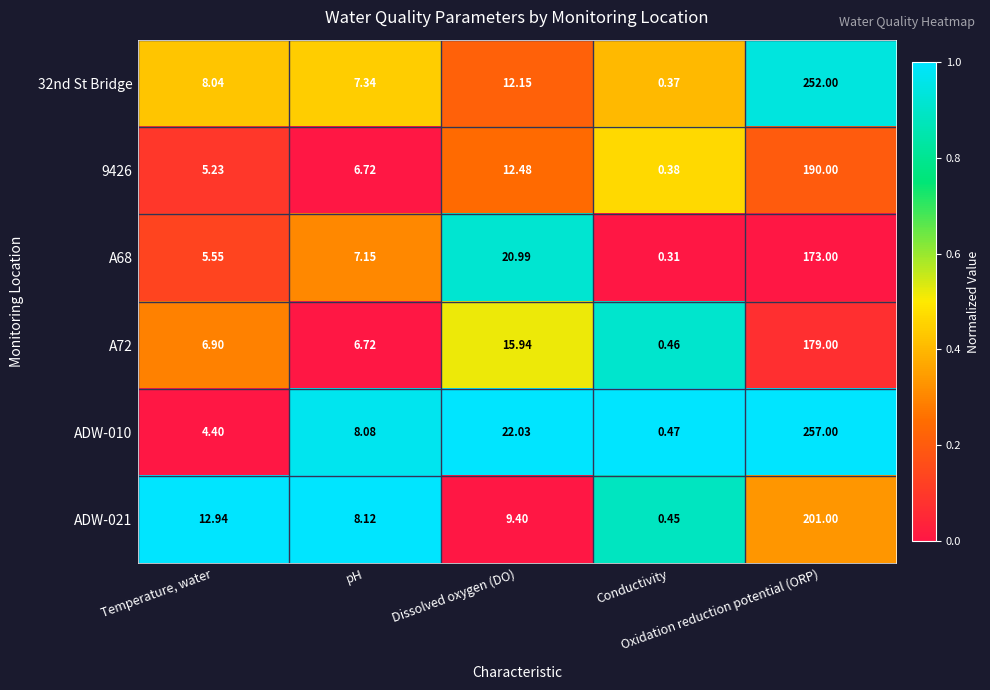

Reading left to right, list all the values displayed in this chart.

32nd St Bridge: Temperature, water=8.0	pH=7.3	Dissolved oxygen (DO)=12.2	Conductivity=0.4	Oxidation reduction potential (ORP)=252.0
9426: Temperature, water=5.2	pH=6.7	Dissolved oxygen (DO)=12.5	Conductivity=0.4	Oxidation reduction potential (ORP)=190.0
A68: Temperature, water=5.5	pH=7.2	Dissolved oxygen (DO)=21.0	Conductivity=0.3	Oxidation reduction potential (ORP)=173.0
A72: Temperature, water=6.9	pH=6.7	Dissolved oxygen (DO)=15.9	Conductivity=0.5	Oxidation reduction potential (ORP)=179.0
ADW-010: Temperature, water=4.4	pH=8.1	Dissolved oxygen (DO)=22.0	Conductivity=0.5	Oxidation reduction potential (ORP)=257.0
ADW-021: Temperature, water=12.9	pH=8.1	Dissolved oxygen (DO)=9.4	Conductivity=0.5	Oxidation reduction potential (ORP)=201.0